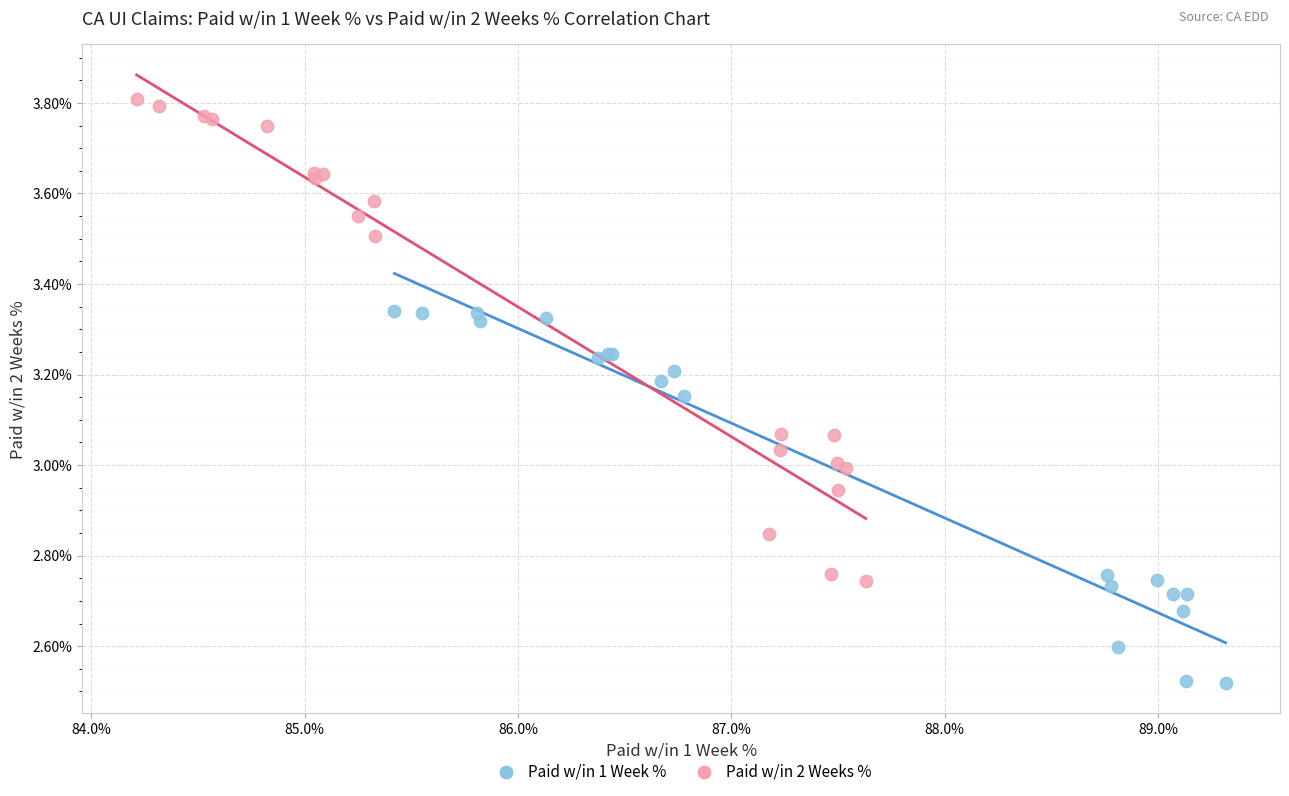

Which series contains the lowest Y value?

Paid w/in 1 Week %